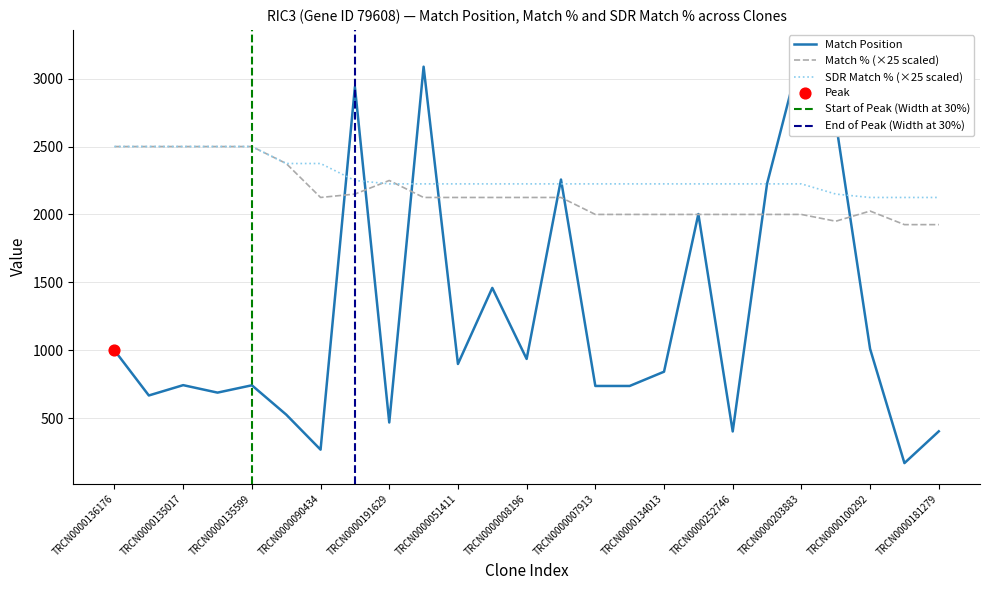

True or false: Match % (×25 scaled) has a value of 1925 at TRCN0000181279.

True